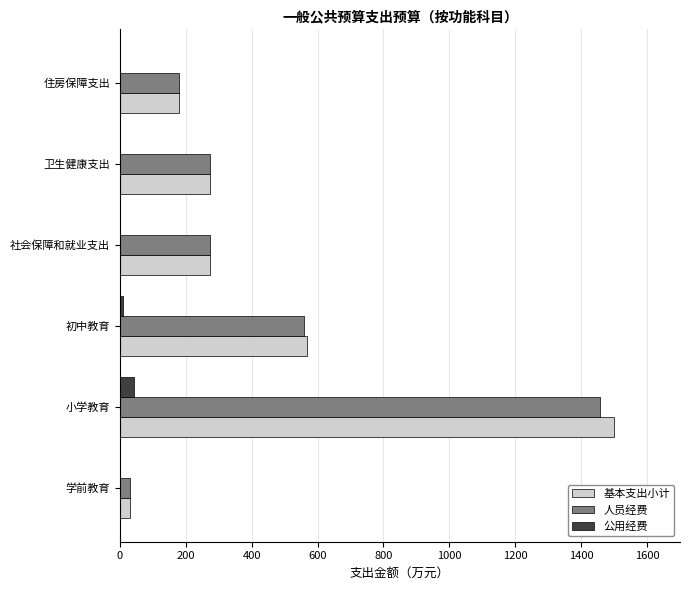

What is the total value across all series at 小学教育?

2998.0